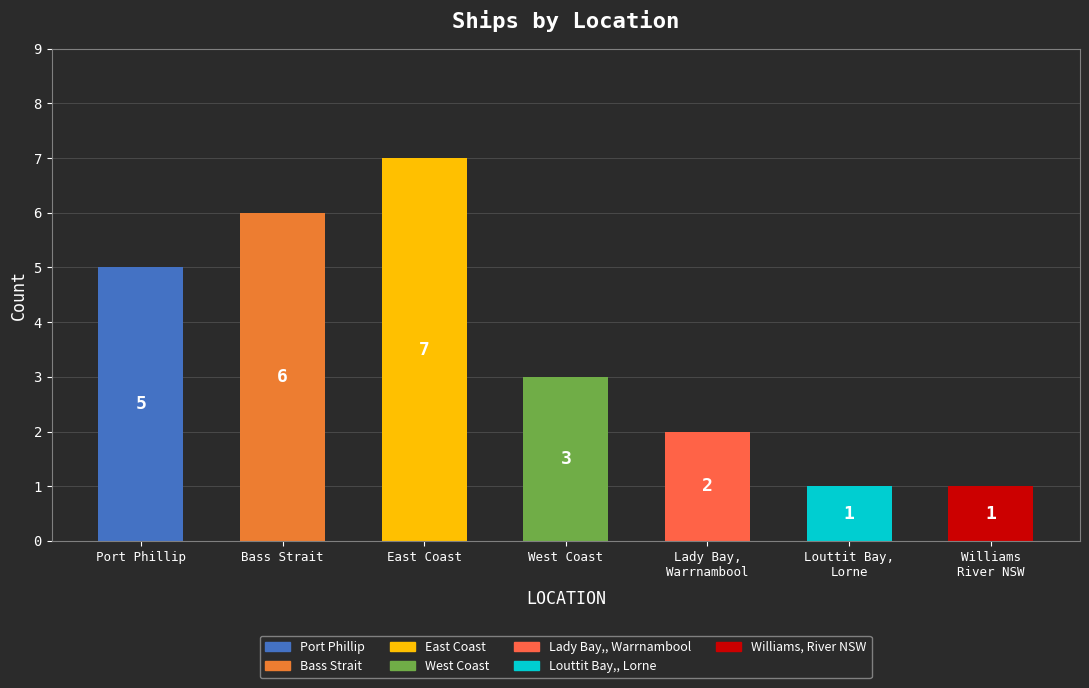

What is the sum of the values at Williams River NSW and Louttit Bay, Lorne?

2